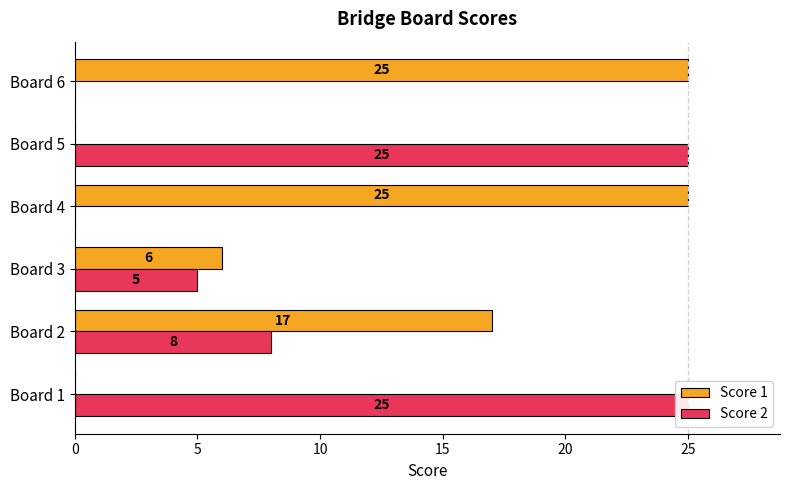

Reading left to right, extract all data points from this chart.

Score 1: 0	17	6	25	0	25
Score 2: 25	8	5	0	25	0